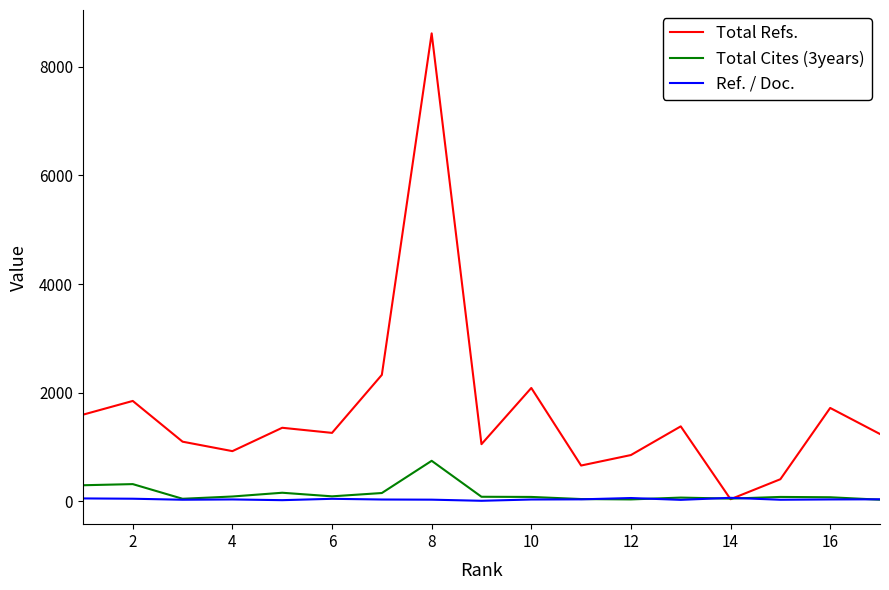

List the series in order of their peak value, lowest first.

Ref. / Doc., Total Cites (3years), Total Refs.